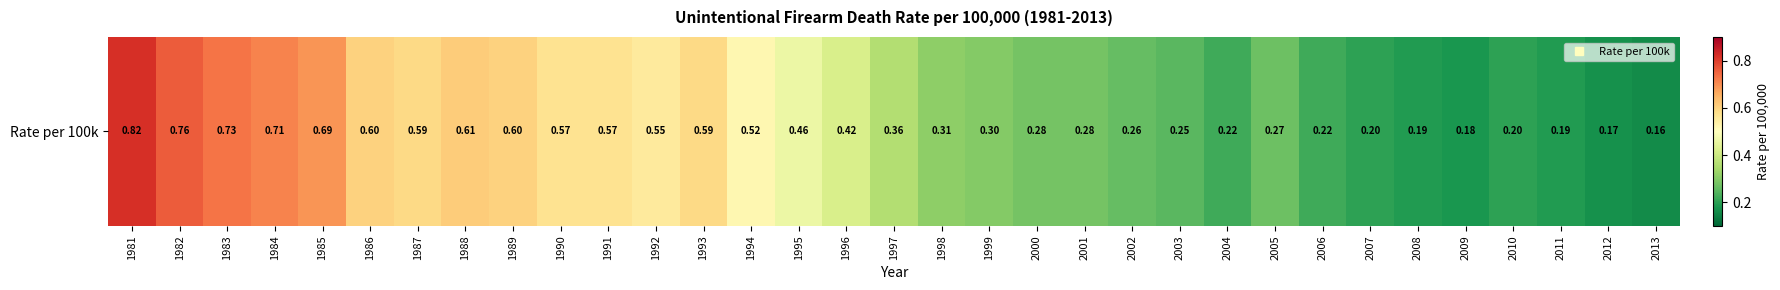

Rank the categories by value from highest to lowest.

1981, 1982, 1983, 1984, 1985, 1988, 1986, 1989, 1987, 1993, 1990, 1991, 1992, 1994, 1995, 1996, 1997, 1998, 1999, 2000, 2001, 2005, 2002, 2003, 2004, 2006, 2007, 2010, 2008, 2011, 2009, 2012, 2013